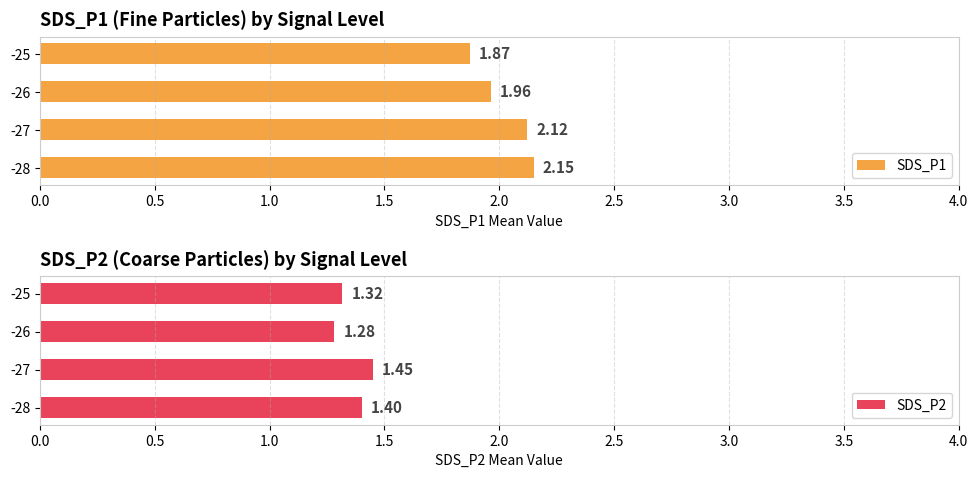

What is the sum of all SDS_P2 values?

5.4